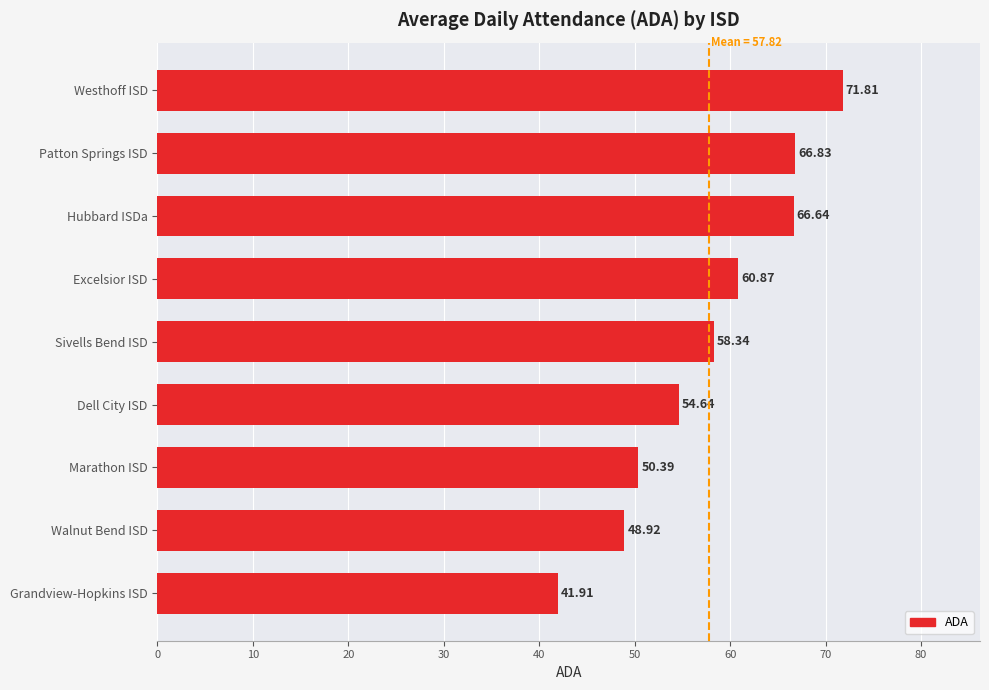

What is the change in value from Excelsior ISD to Sivells Bend ISD?

-2.5